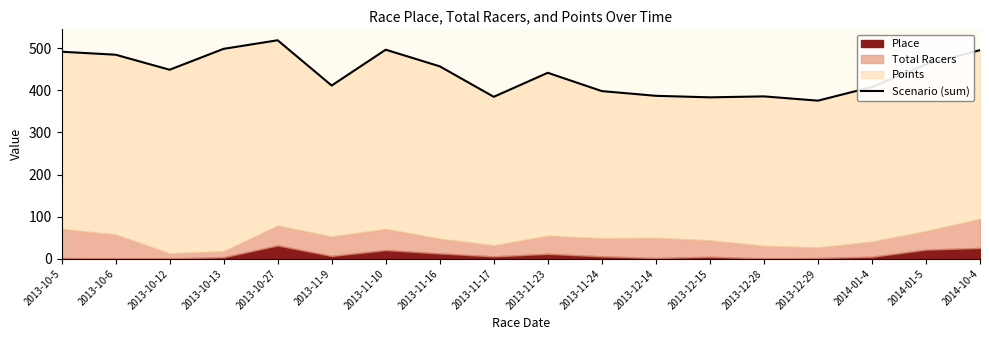

Rank the categories by value from lowest to highest.

2013-12-29, 2013-12-15, 2013-11-17, 2013-12-28, 2013-12-14, 2013-11-24, 2014-01-4, 2013-11-9, 2013-11-23, 2013-10-12, 2013-11-16, 2014-01-5, 2013-10-6, 2013-10-5, 2014-10-4, 2013-11-10, 2013-10-13, 2013-10-27